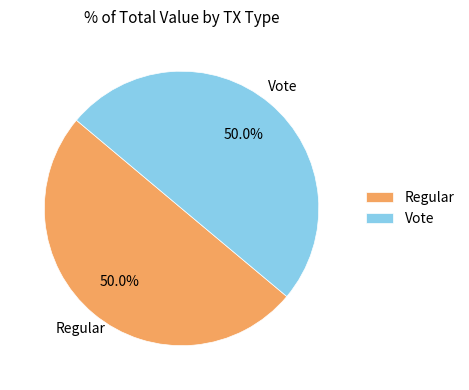

What is the total percentage of Regular and Vote?

100.0%